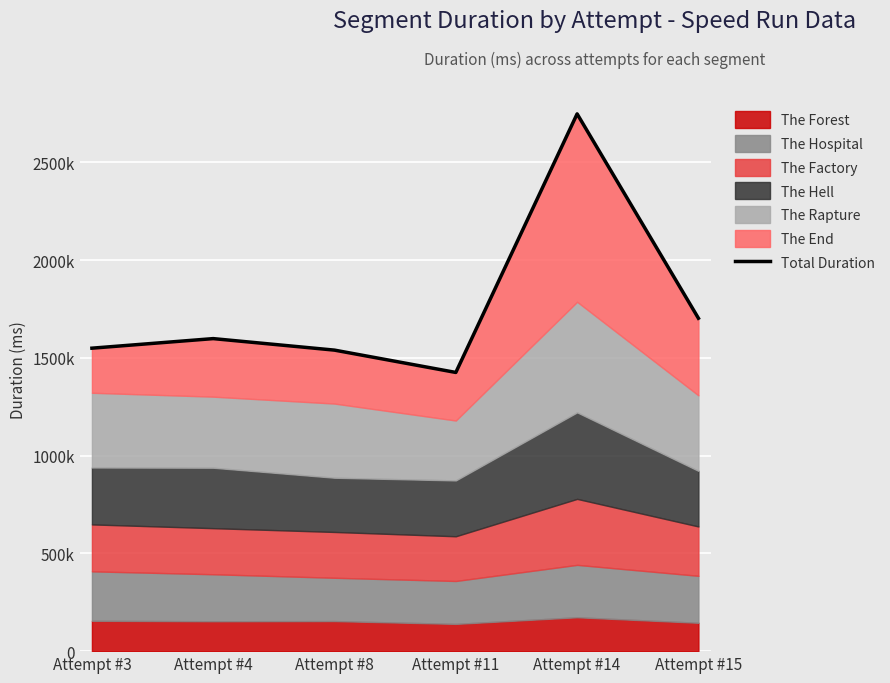

List the labels in order of value, smallest first.

Attempt #11, Attempt #8, Attempt #3, Attempt #4, Attempt #15, Attempt #14